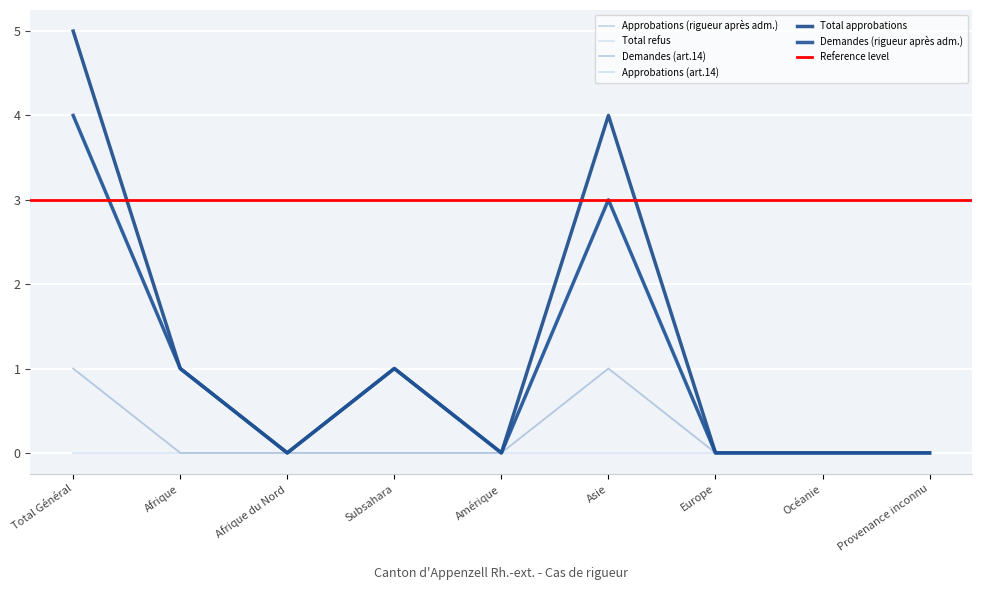

What is the label of the 8th point from the right?

Afrique